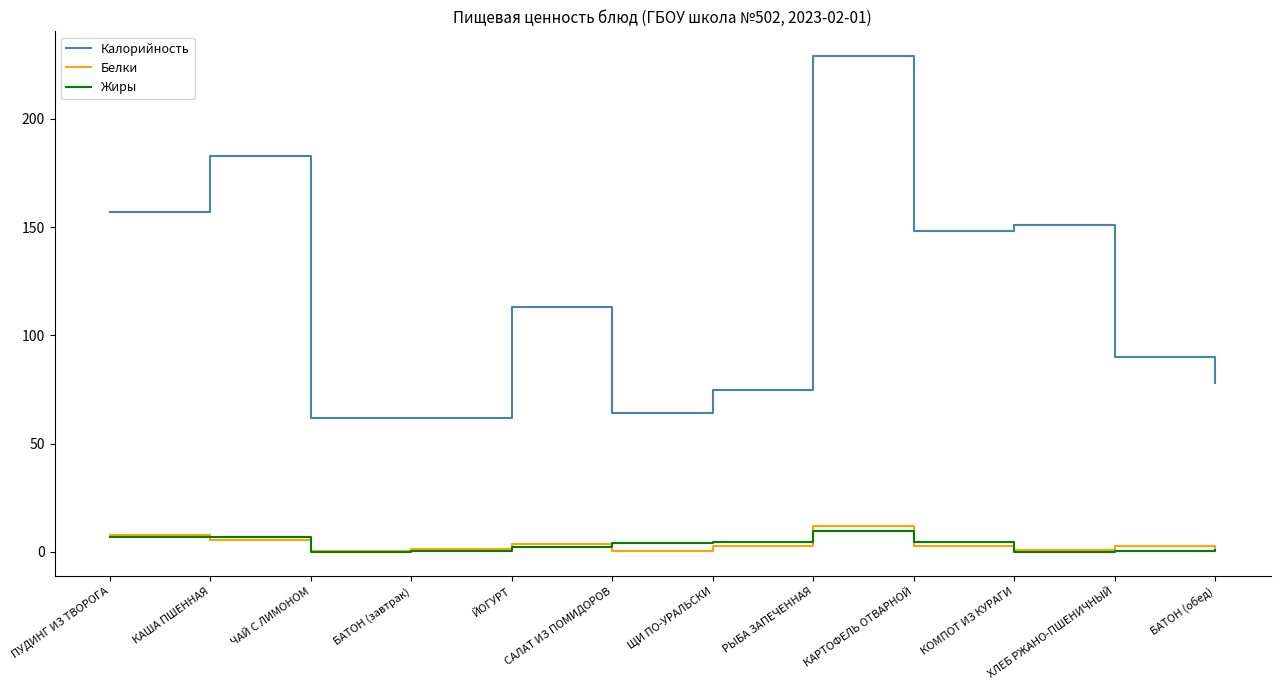

True or false: Калорийность and Белки intersect in this chart.

False